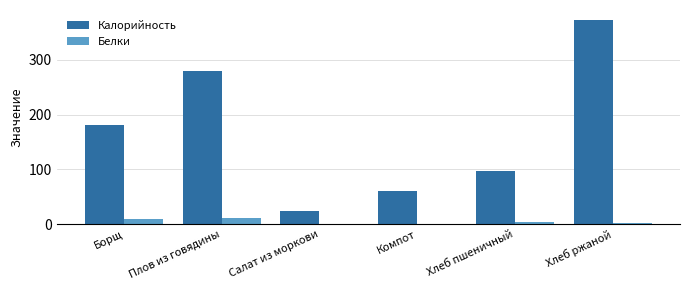

What is the sum of all Белки values?

28